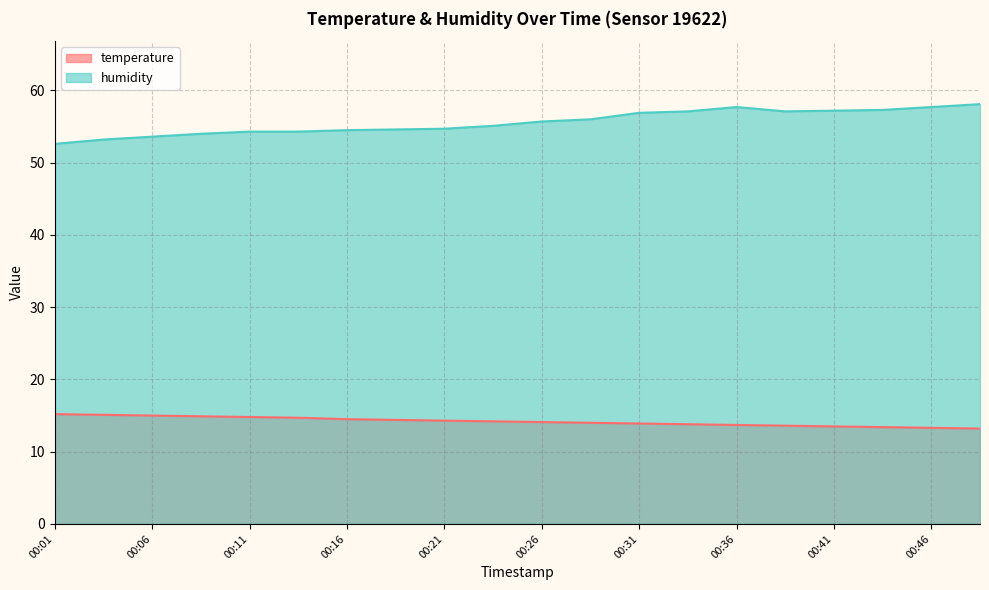

Reading left to right, extract all data points from this chart.

temperature: 00:01=15.2	00:04=15.1	00:06=15.0	00:09=14.9	00:11=14.8	00:14=14.7	00:16=14.5	00:19=14.4	00:21=14.3	00:24=14.2	00:26=14.1	00:29=14.0	00:31=13.9	00:34=13.8	00:36=13.7	00:39=13.6	00:41=13.5	00:44=13.4	00:46=13.3	00:48=13.2
humidity: 00:01=52.6	00:04=53.2	00:06=53.6	00:09=54.0	00:11=54.3	00:14=54.3	00:16=54.5	00:19=54.6	00:21=54.7	00:24=55.1	00:26=55.7	00:29=56.0	00:31=56.9	00:34=57.1	00:36=57.7	00:39=57.1	00:41=57.2	00:44=57.3	00:46=57.7	00:48=58.1